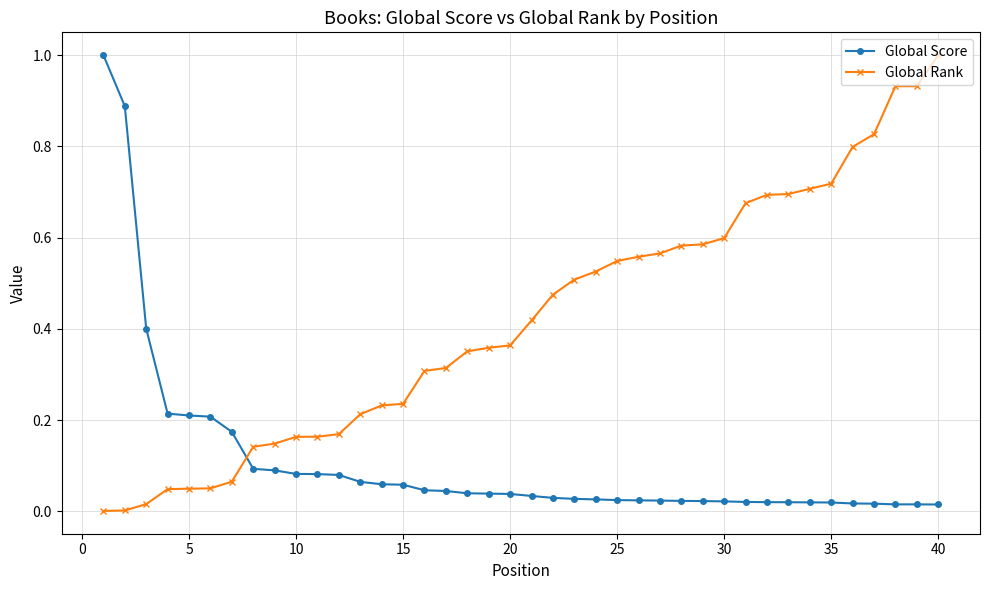

Rank the series by their average value, from lowest to highest.

Global Score, Global Rank